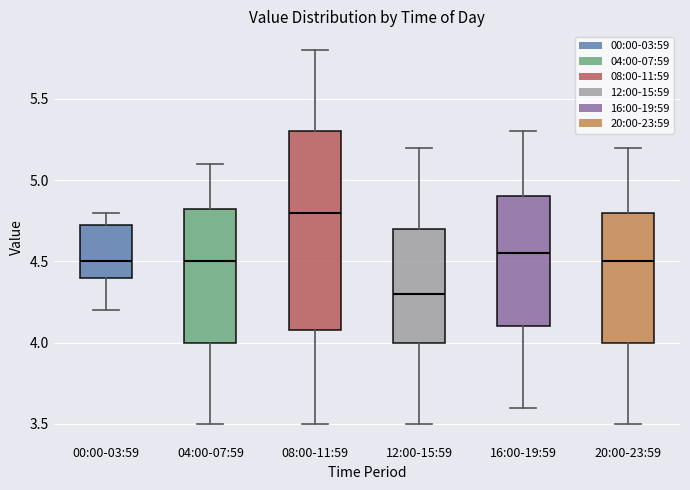

Where is the lower edge of the box for 16:00-19:59 on the y-axis? The values are not printed on the chart, so give them approximately, as read against the axis.

4.10